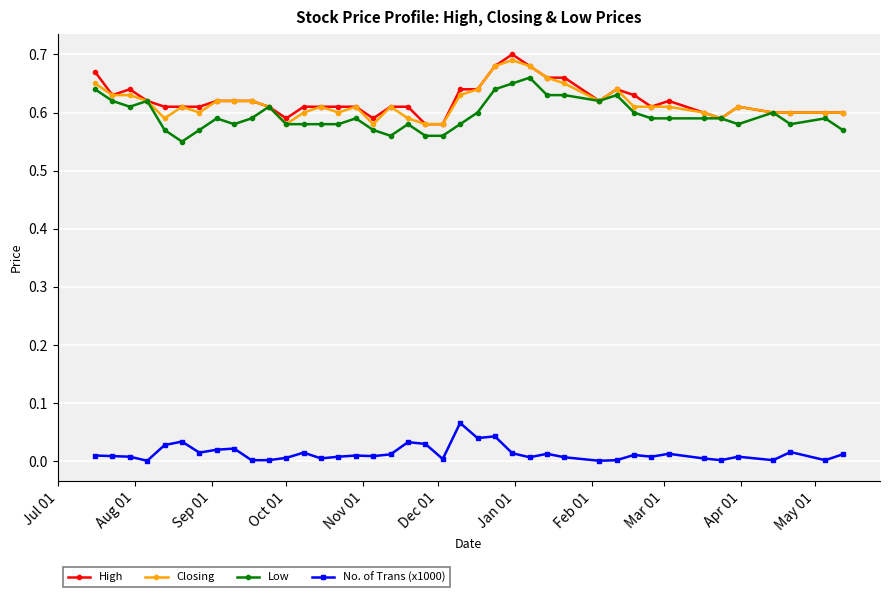

Count the number of categories in the chart.

40